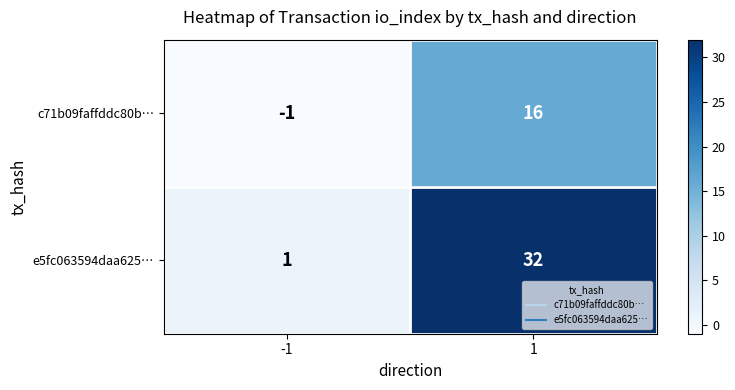

Is it true that e5fc063594daa625… equals 32 at 1?

True